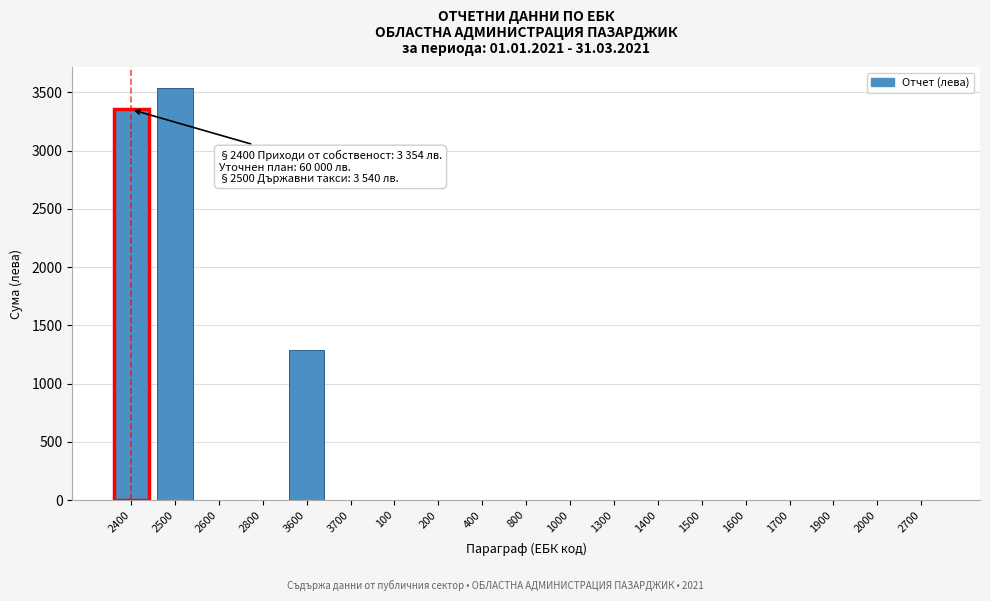

What is the sum of all values?

8182